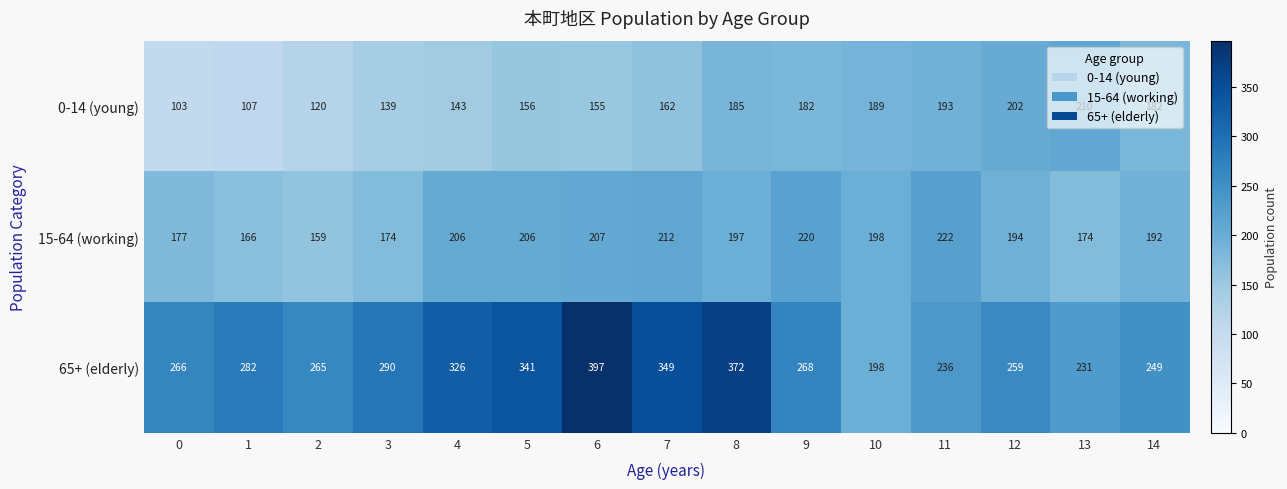

At which label is 15-64 (working) closest to 190?

14